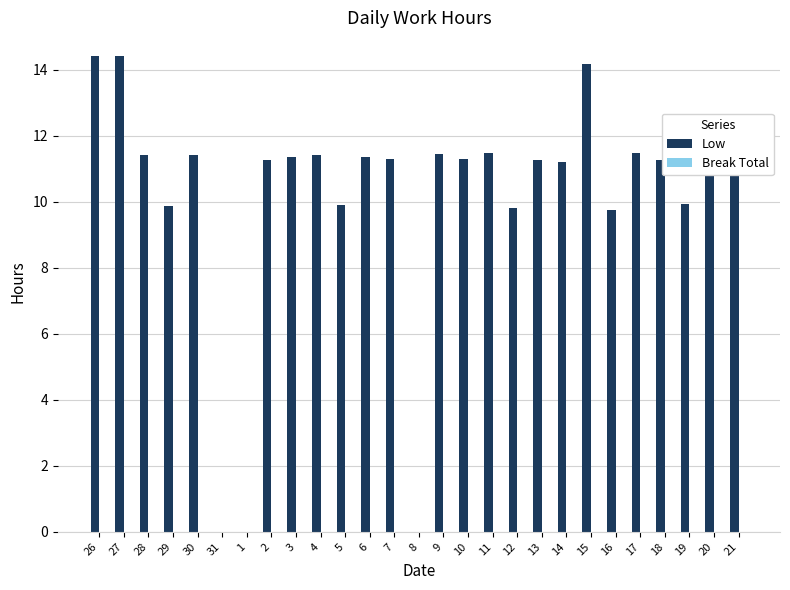

The chart shows a value of 4.5 at 30. True or false?

False